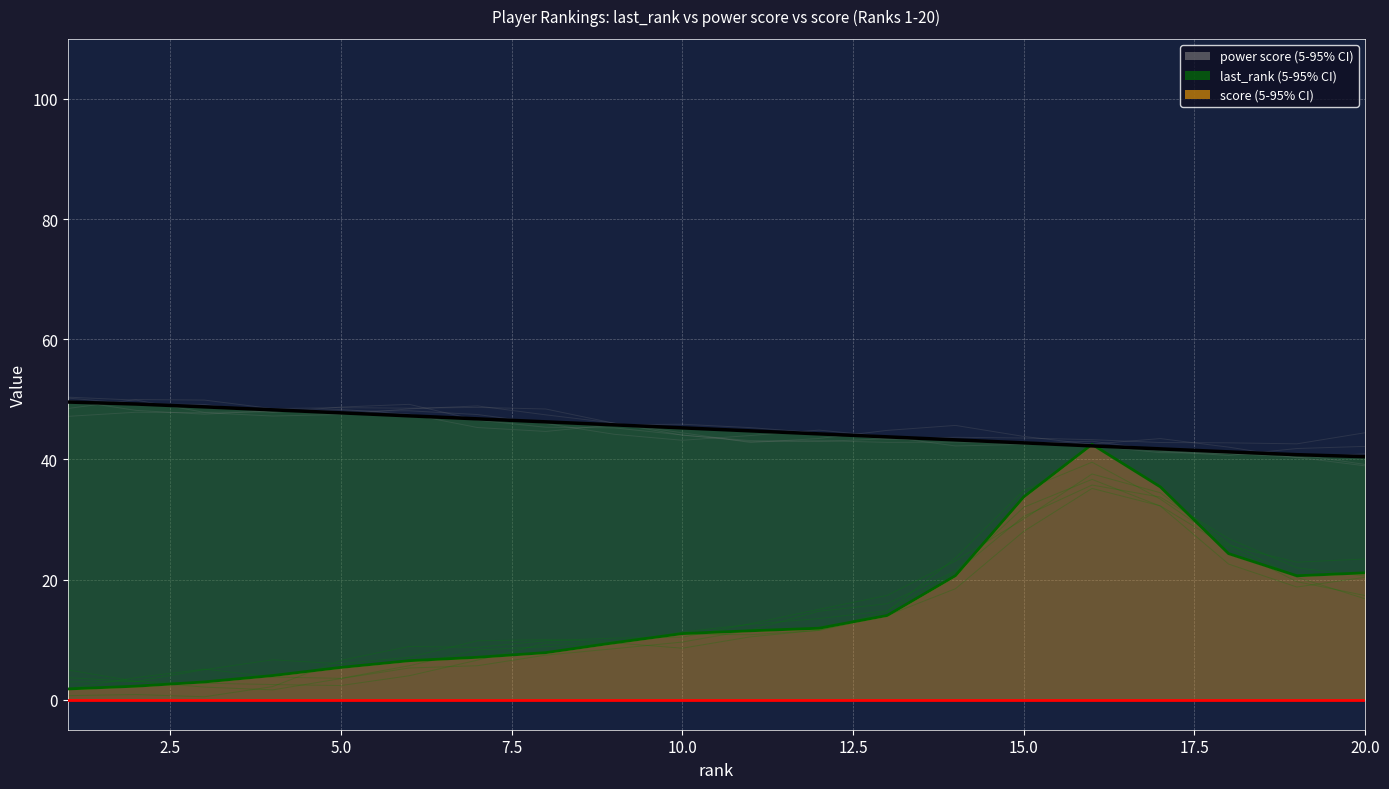

True or false: power score and score intersect in this chart.

False